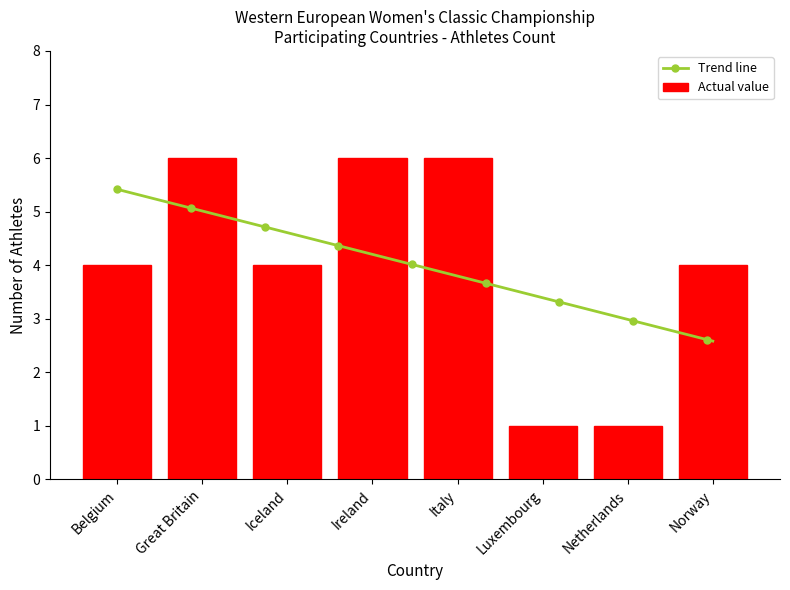

Count the number of categories in the chart.

8